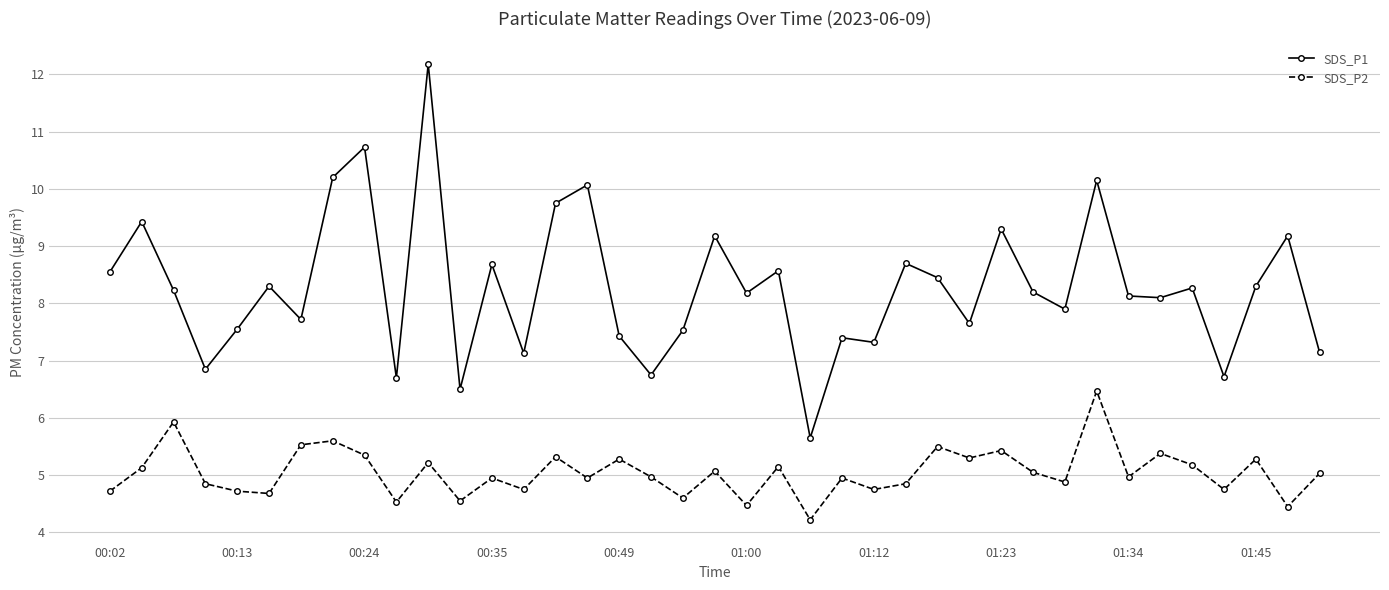

True or false: SDS_P1 has more than 2 points higher than both neighbors.

True